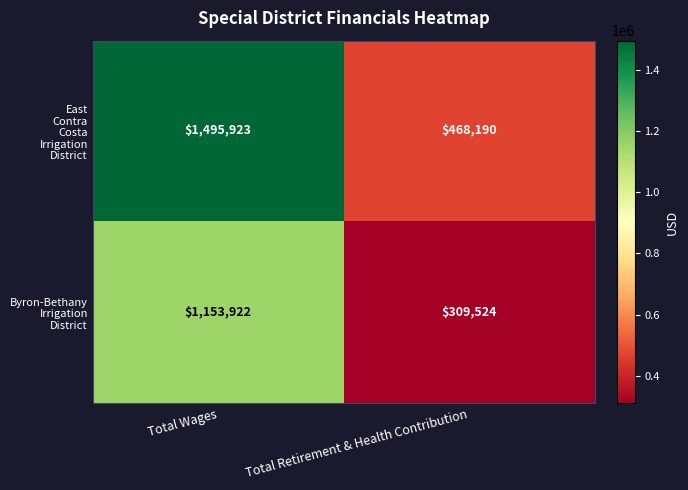

At which category is the sum across all series the highest?

Total Wages